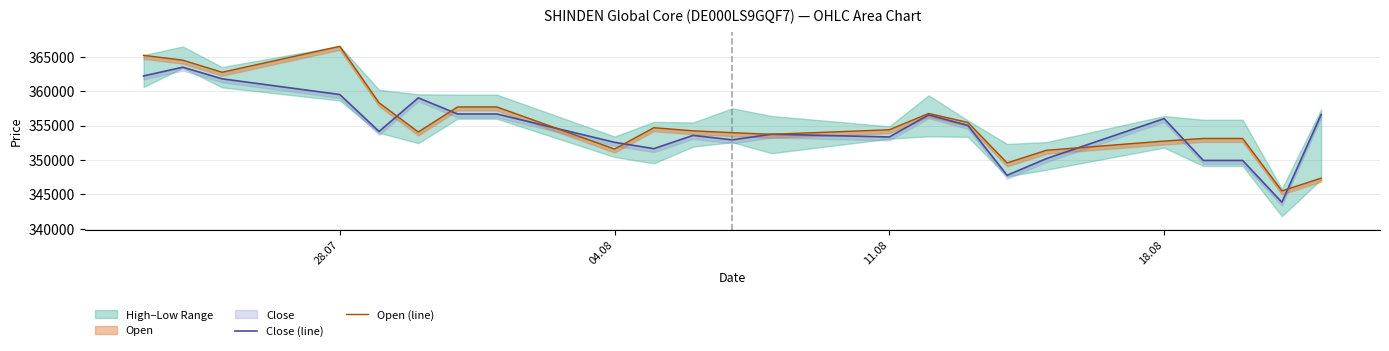

List the series in order of their peak value, lowest first.

Close (line), Open (line)